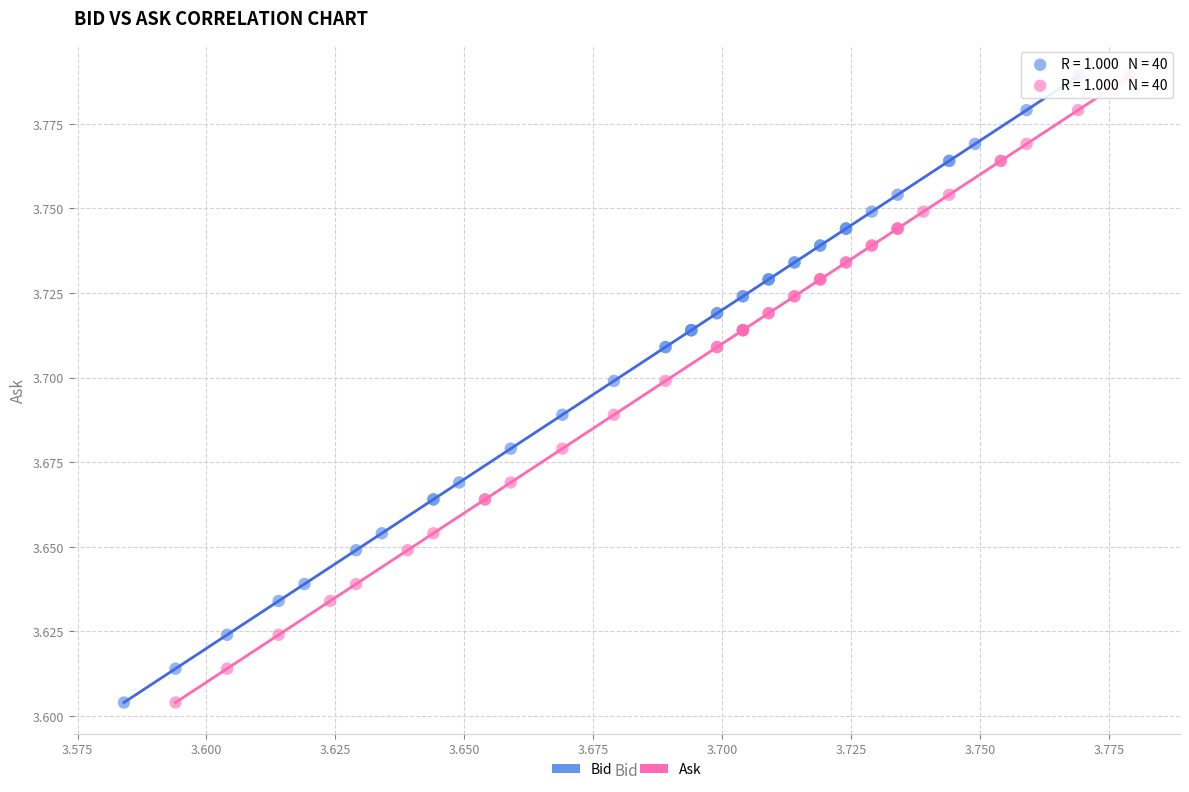

What are all the series names shown in the legend?

Bid, Ask